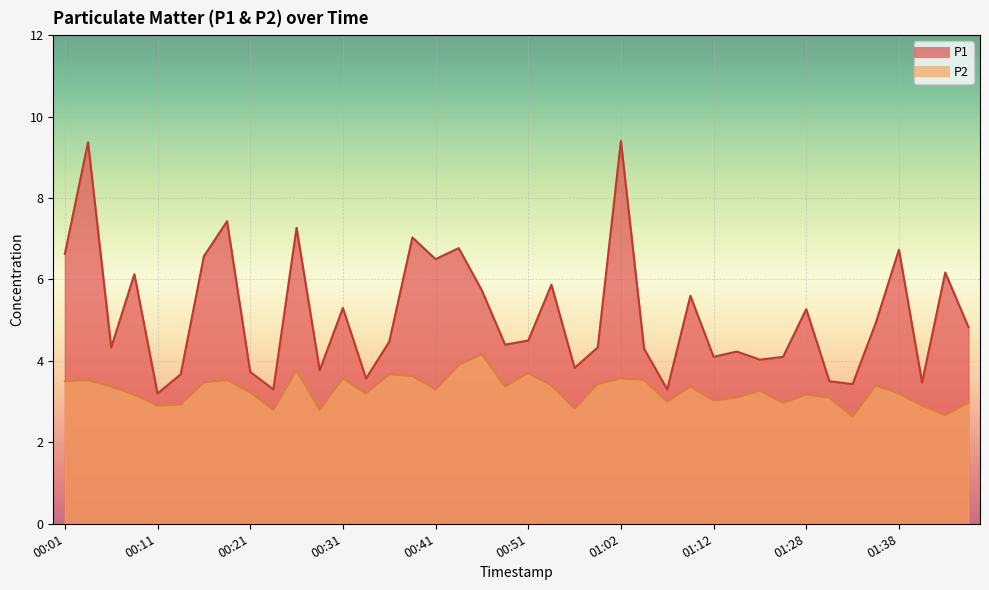

Count the number of data series in this chart.

2